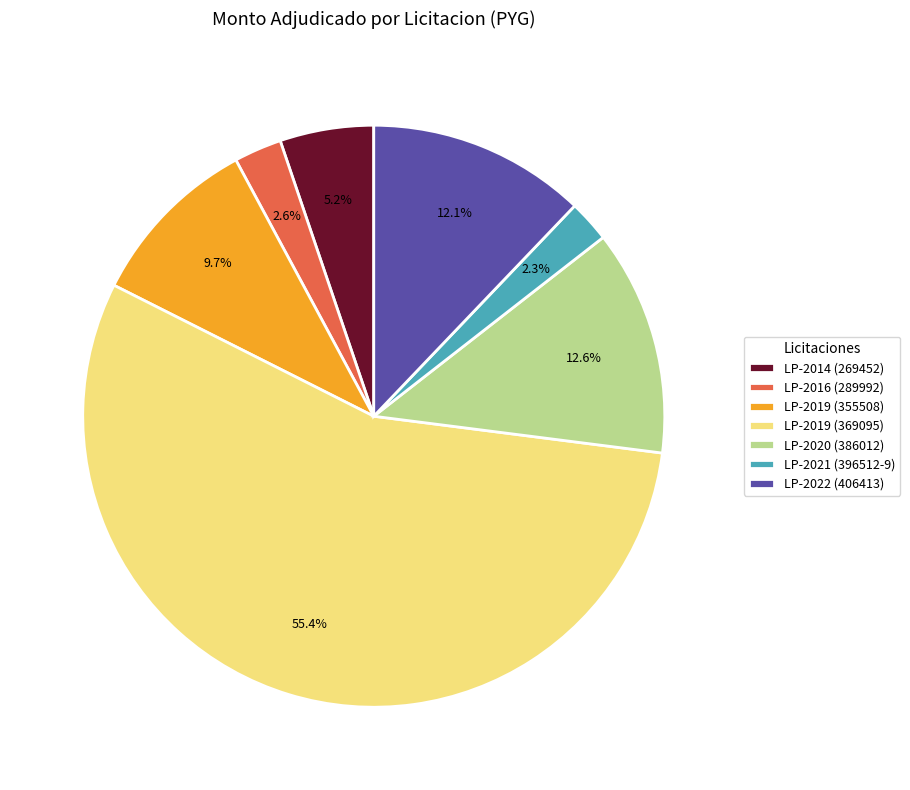

How much of the chart is everything except LP-2016 (289992)?

97.4%